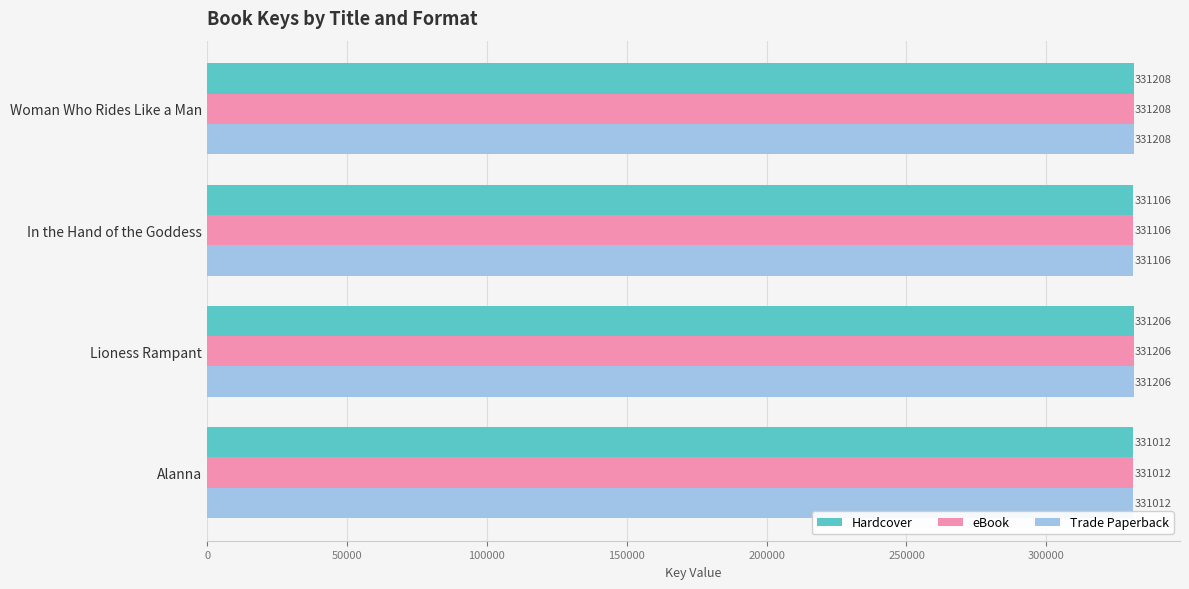

What is the lowest value of the eBook series?

331012